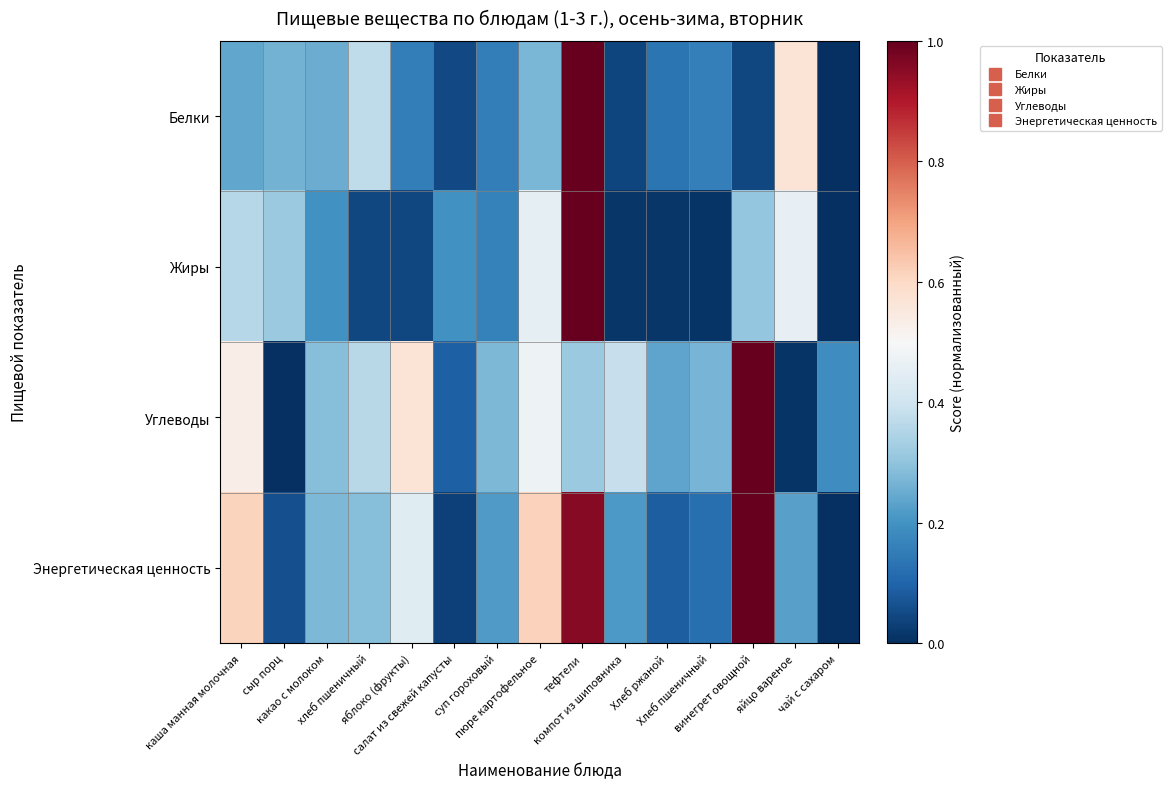

Reading right to left, extract all data points from this chart.

Белки: чай с сахаром=0.0	яйцо вареное=0.6	винегрет овощной=0.0	Хлеб пшеничный=0.2	Хлеб ржаной=0.1	компот из шиповника=0.0	тефтели=1.0	пюре картофельное=0.3	суп гороховый=0.2	салат из свежей капусты=0.0	яблоко (фрукты)=0.2	хлеб пшеничный=0.4	какао с молоком=0.3	сыр порц=0.3	каша манная молочная=0.2
Жиры: чай с сахаром=0.0	яйцо вареное=0.5	винегрет овощной=0.3	Хлеб пшеничный=0.0	Хлеб ржаной=0.0	компот из шиповника=0.0	тефтели=1.0	пюре картофельное=0.5	суп гороховый=0.2	салат из свежей капусты=0.2	яблоко (фрукты)=0.0	хлеб пшеничный=0.0	какао с молоком=0.2	сыр порц=0.3	каша манная молочная=0.4
Углеводы: чай с сахаром=0.2	яйцо вареное=0.0	винегрет овощной=1.0	Хлеб пшеничный=0.3	Хлеб ржаной=0.2	компот из шиповника=0.4	тефтели=0.3	пюре картофельное=0.5	суп гороховый=0.3	салат из свежей капусты=0.1	яблоко (фрукты)=0.6	хлеб пшеничный=0.4	какао с молоком=0.3	сыр порц=0.0	каша манная молочная=0.5
Энергетическая ценность: чай с сахаром=0.0	яйцо вареное=0.2	винегрет овощной=1.0	Хлеб пшеничный=0.1	Хлеб ржаной=0.1	компот из шиповника=0.2	тефтели=1.0	пюре картофельное=0.6	суп гороховый=0.2	салат из свежей капусты=0.0	яблоко (фрукты)=0.4	хлеб пшеничный=0.3	какао с молоком=0.3	сыр порц=0.1	каша манная молочная=0.6